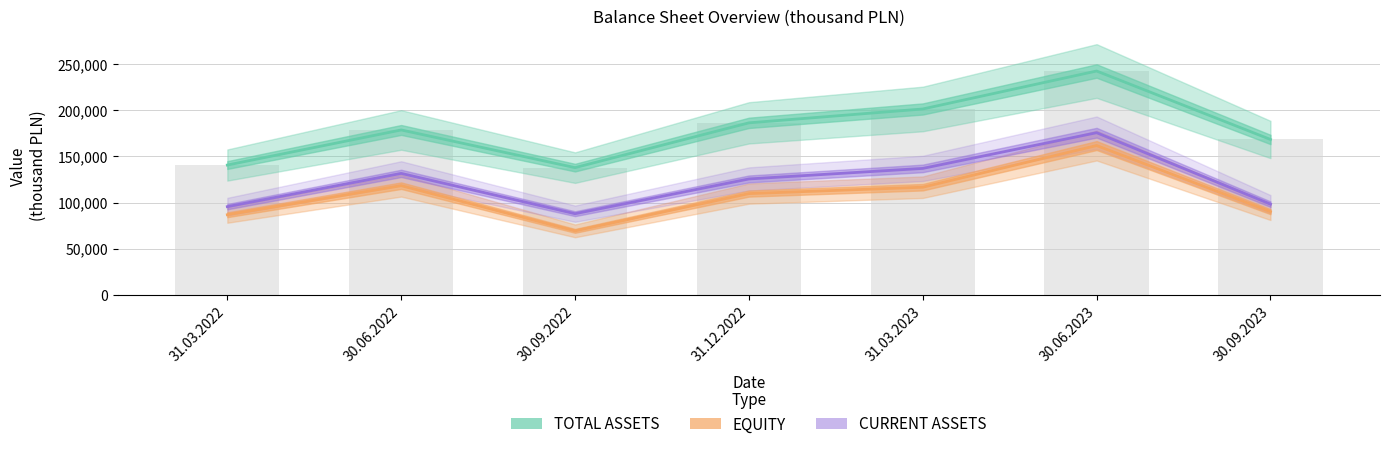

At how many categories does at least one series exceed 165153?

5